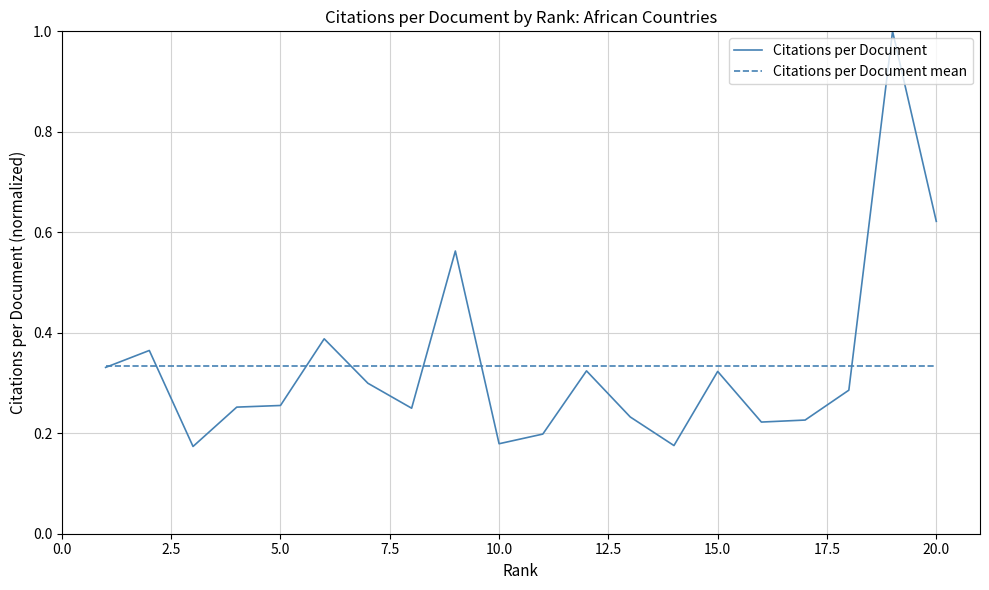

True or false: Citations per Document and Citations per Document mean intersect in this chart.

True